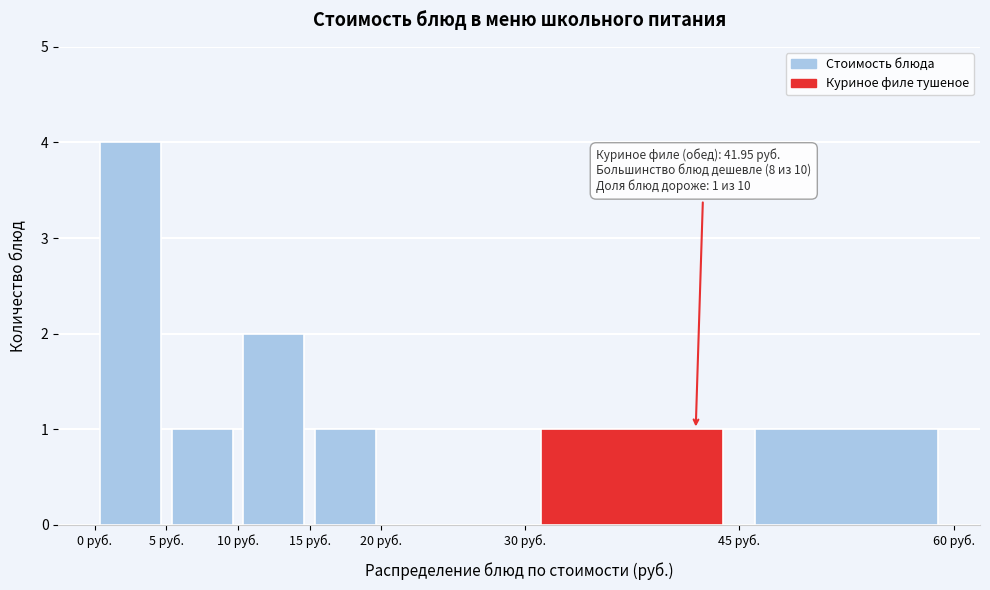

Over which range of the x-axis is the bar tallest?

0 to 5